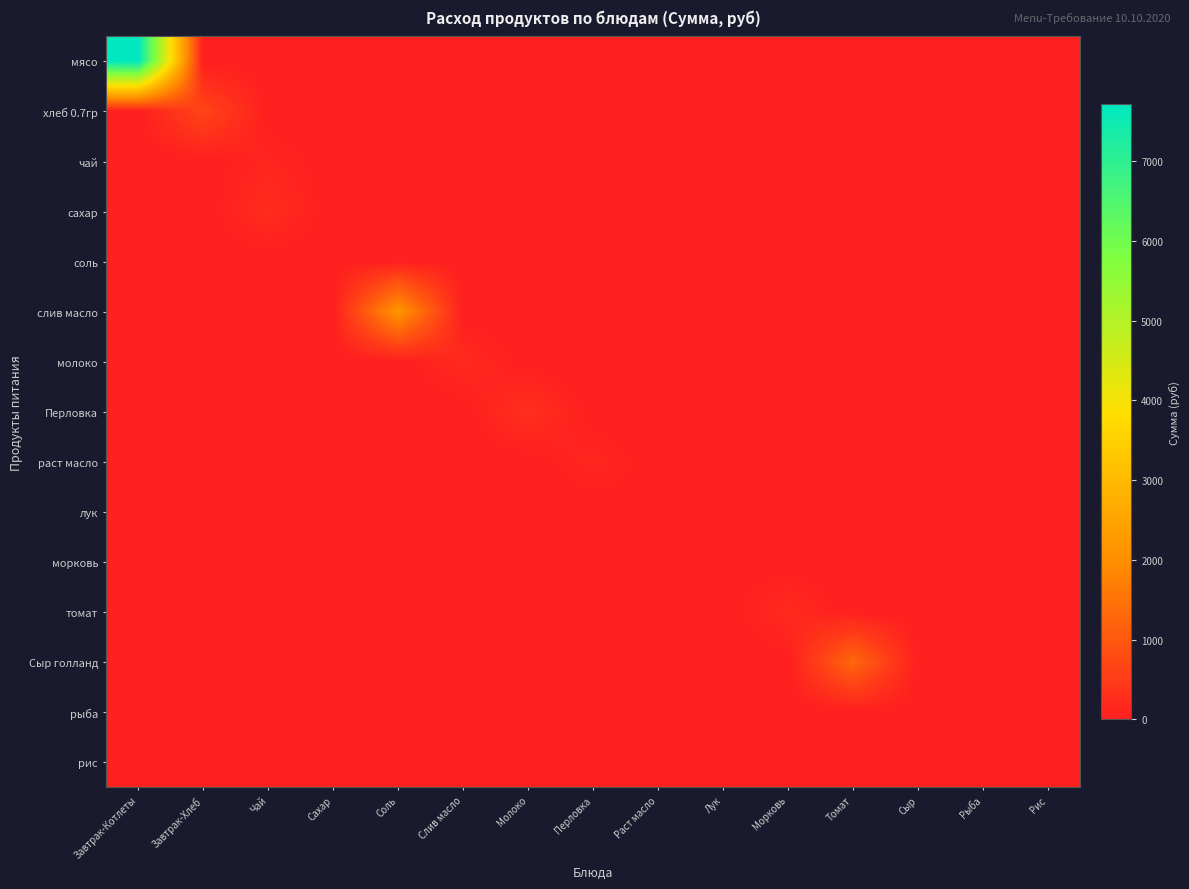

Between Томат and Рис, which series saw the biggest shift?

Сыр голланд